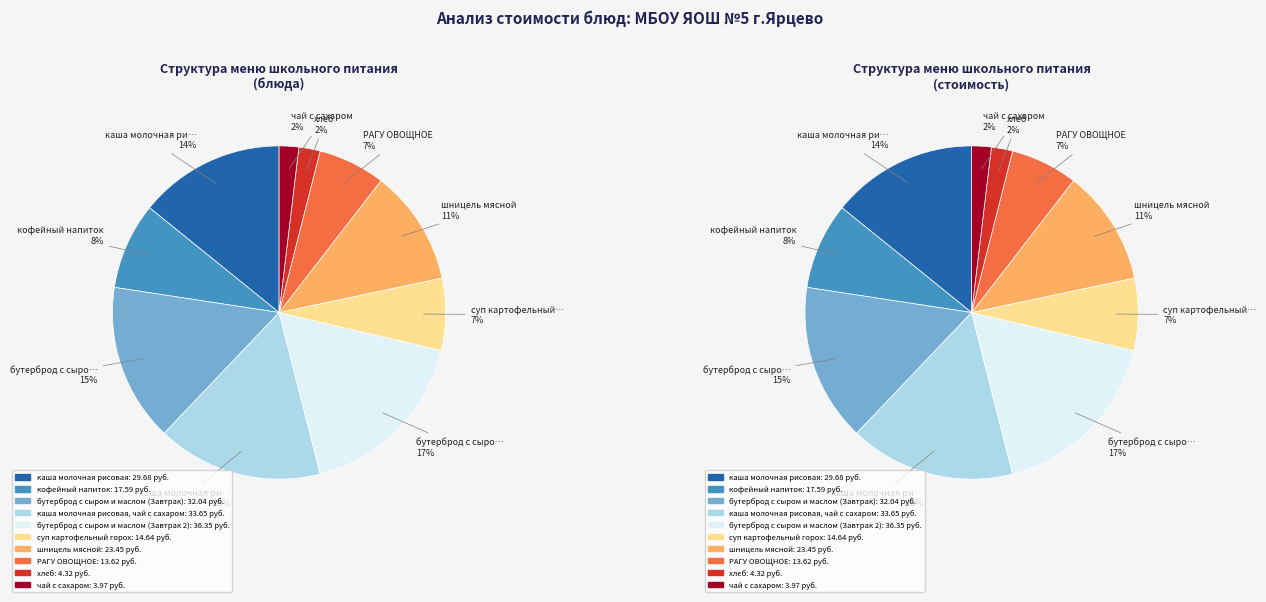

Is there a majority slice in this chart?

No